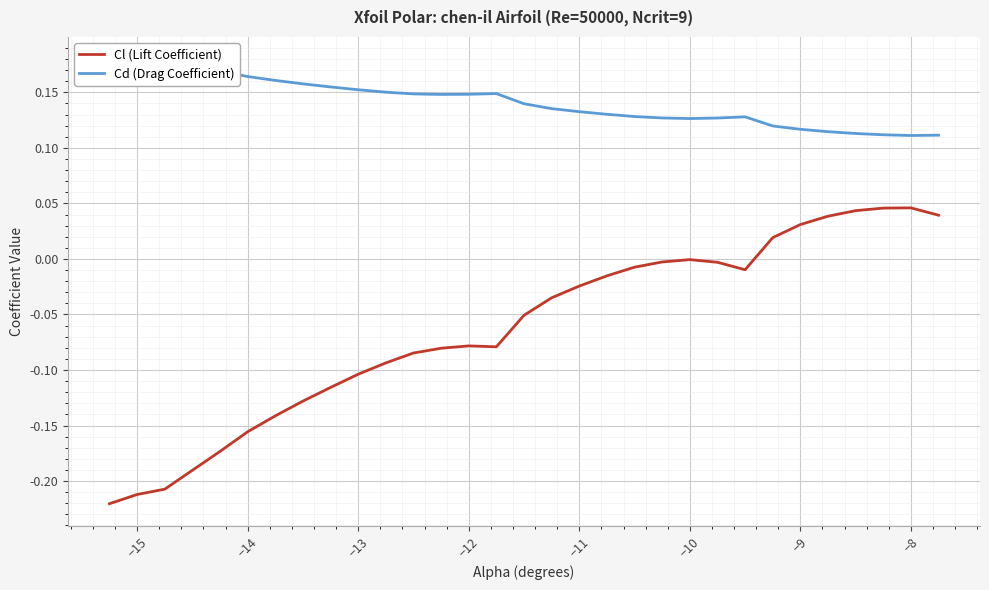

What is the lowest value of the Cd (Drag Coefficient) series?

0.1